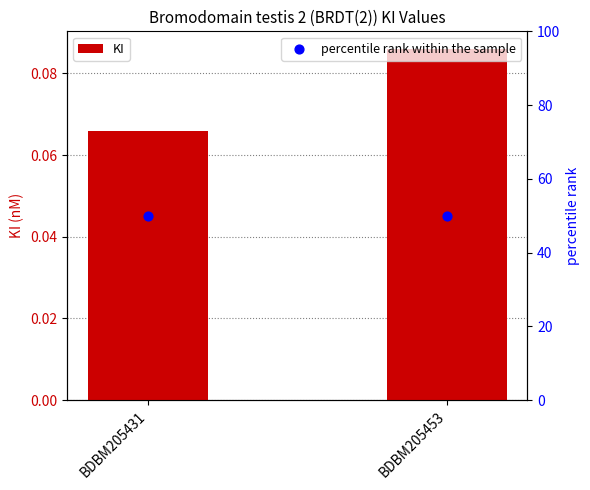

Is the value of KI at BDBM205431 greater than the value of percentile rank within the sample at BDBM205431?

No